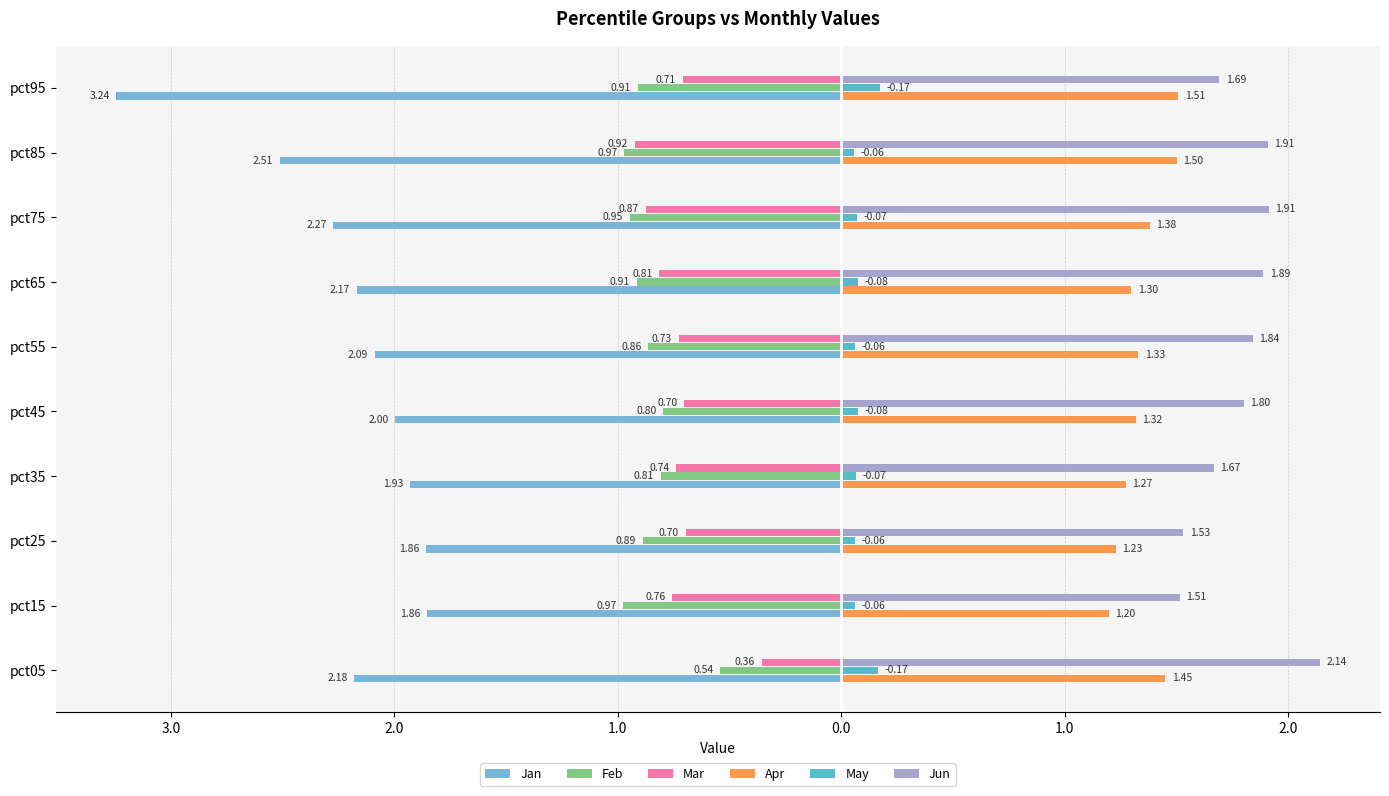

What are all the series names shown in the legend?

Jan, Feb, Mar, Apr, May, Jun